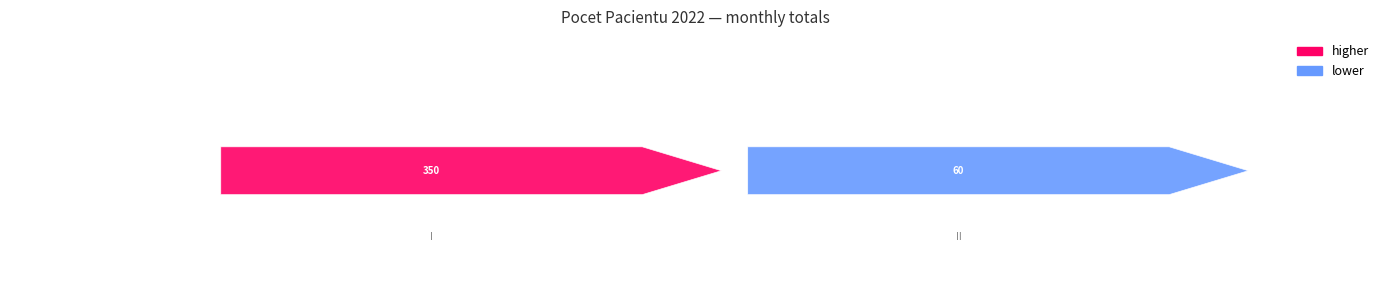

Count the values in the range 60 to 350.

2